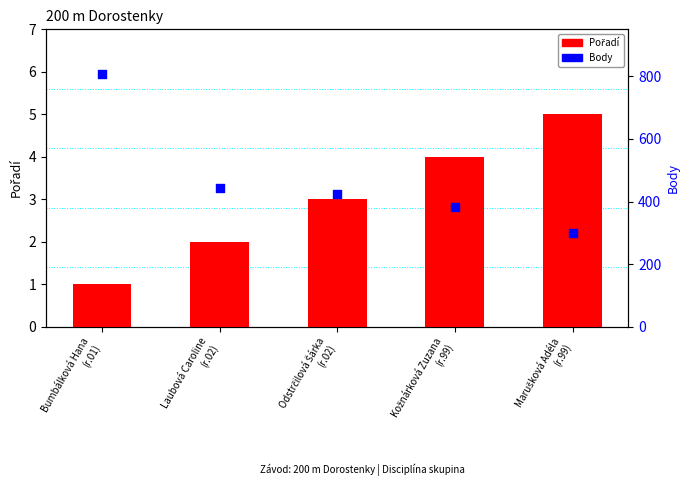

Which series has the widest spread of Y values?

Body